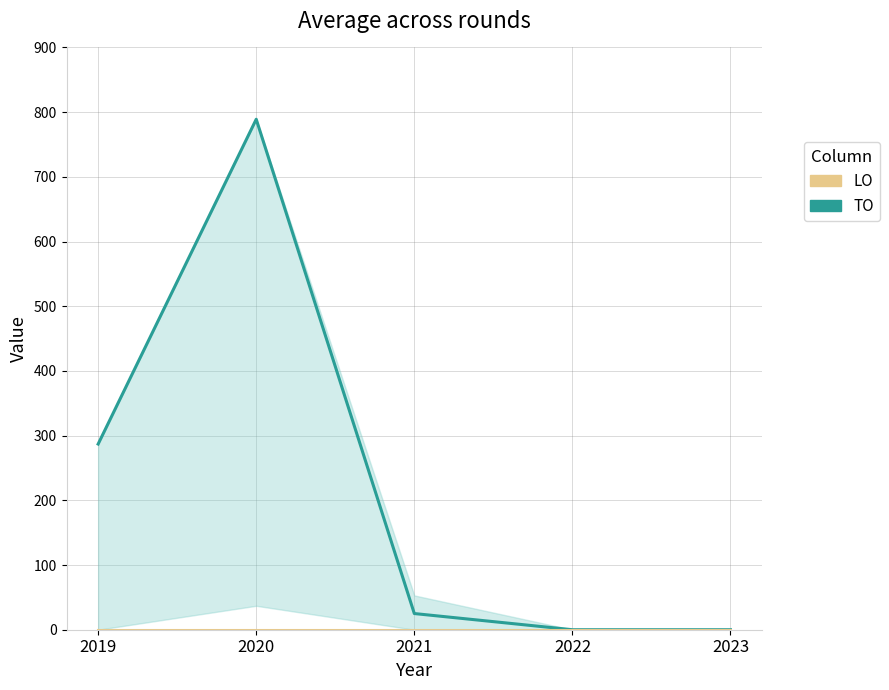

True or false: LO and TO cross at least once.

False